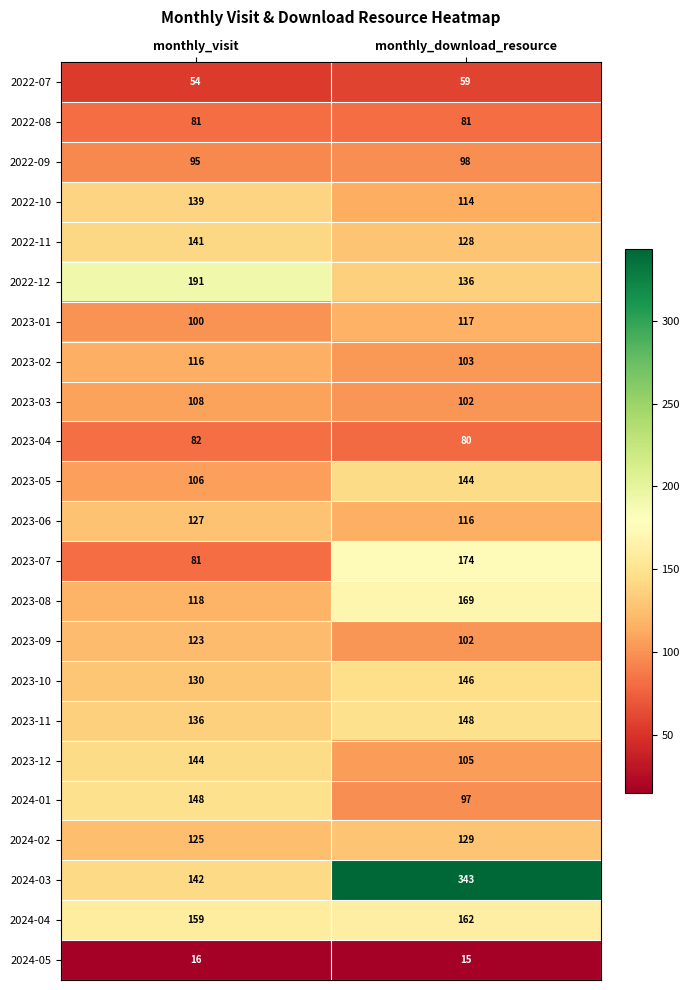

What value does the 2022-07 series have at monthly_download_resource?

59